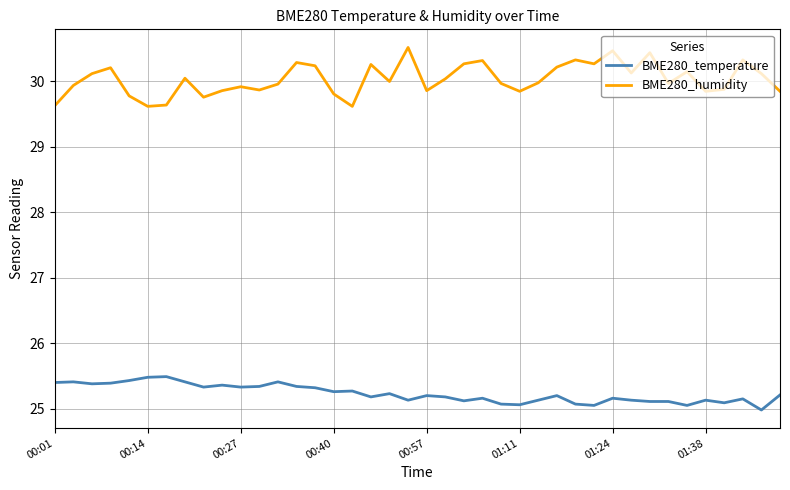

What is the highest value of the BME280_humidity series?

30.5